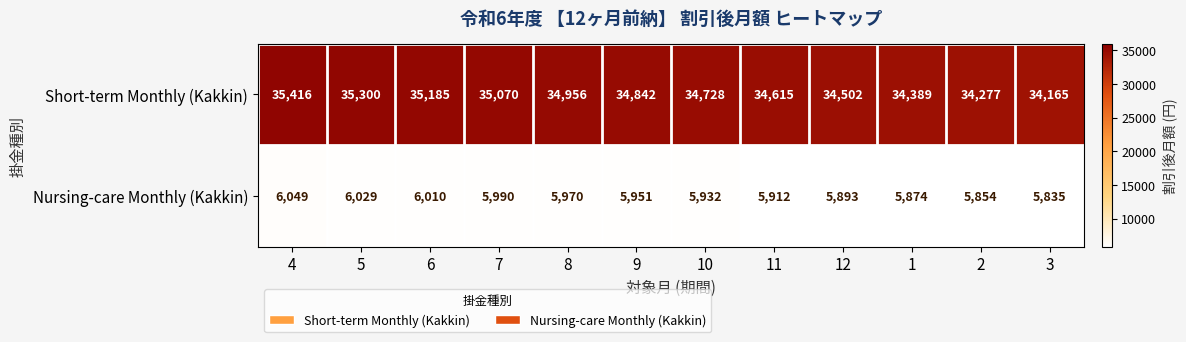

True or false: Nursing-care Monthly (Kakkin) has a value of 5932 at 10.

True